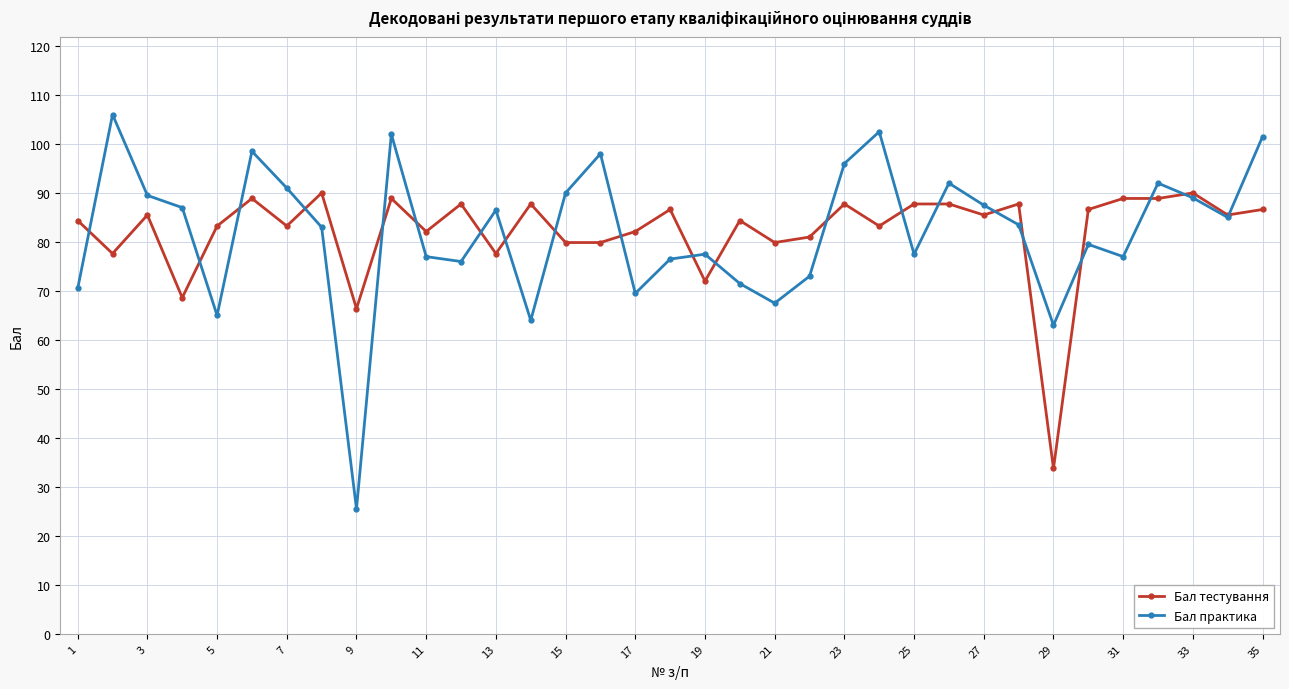

Rank the series by their maximum value, from lowest to highest.

Бал тестування, Бал практика